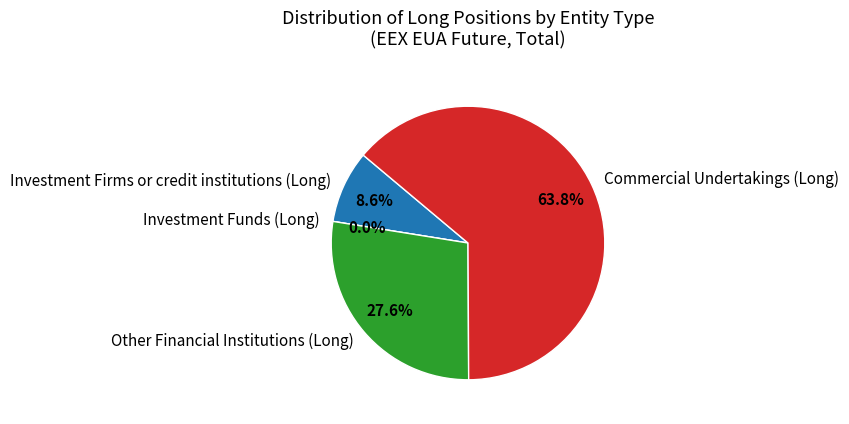

To the nearest percent, what is the difference between the Other Financial Institutions (Long) and Investment Funds (Long) slice percentages?

28%